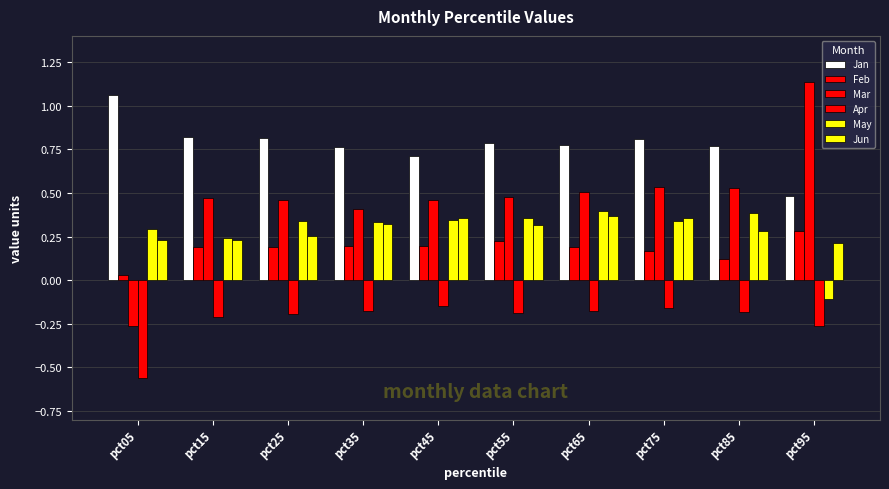

Read the Mar value at pct05.

-0.3